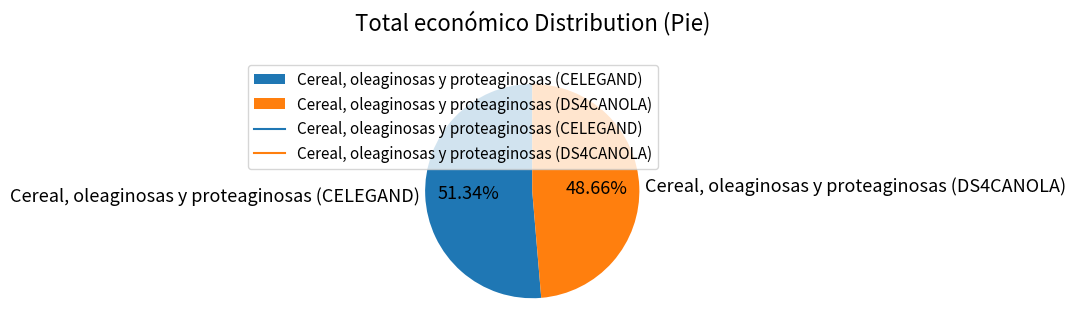

To the nearest percent, what is the difference between the Cereal, oleaginosas y proteaginosas (CELEGAND) and Cereal, oleaginosas y proteaginosas (DS4CANOLA) slice percentages?

3%